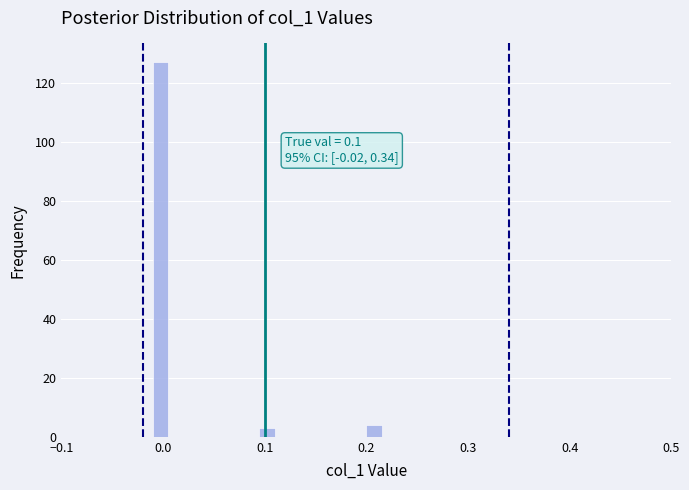

Around what value on the x-axis is the tallest bar? Give the approximate position of its centre, as read against the axis.

0.00